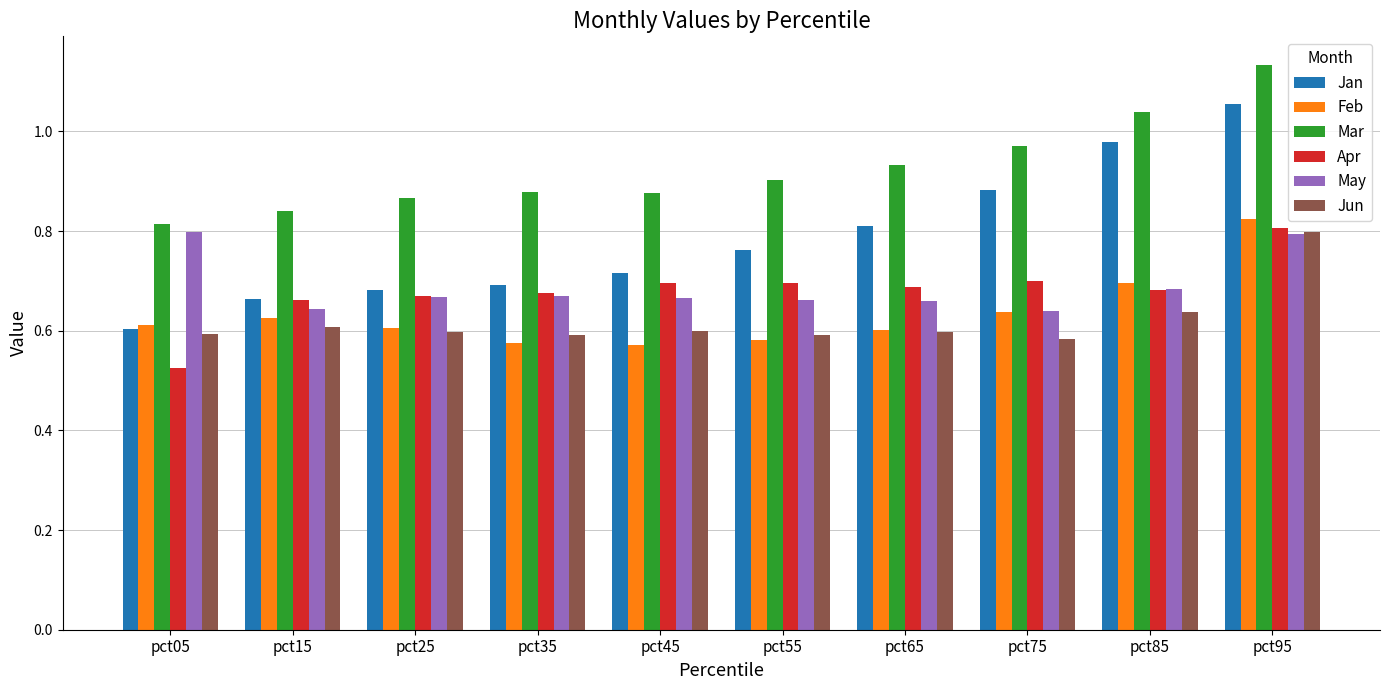

At which category does the chart reach its peak across all series?

pct95